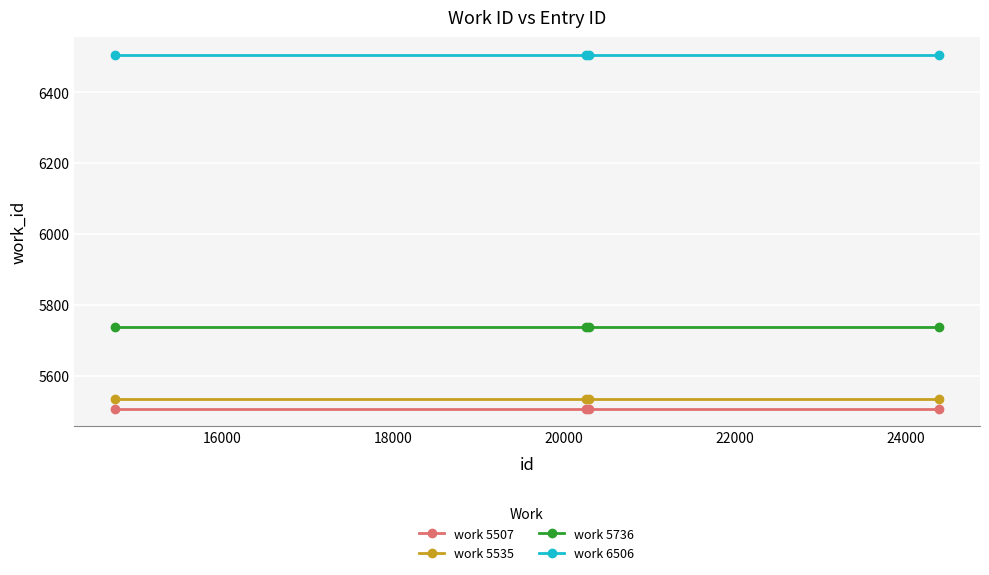

What is the average value of the work 6506 series?

6506